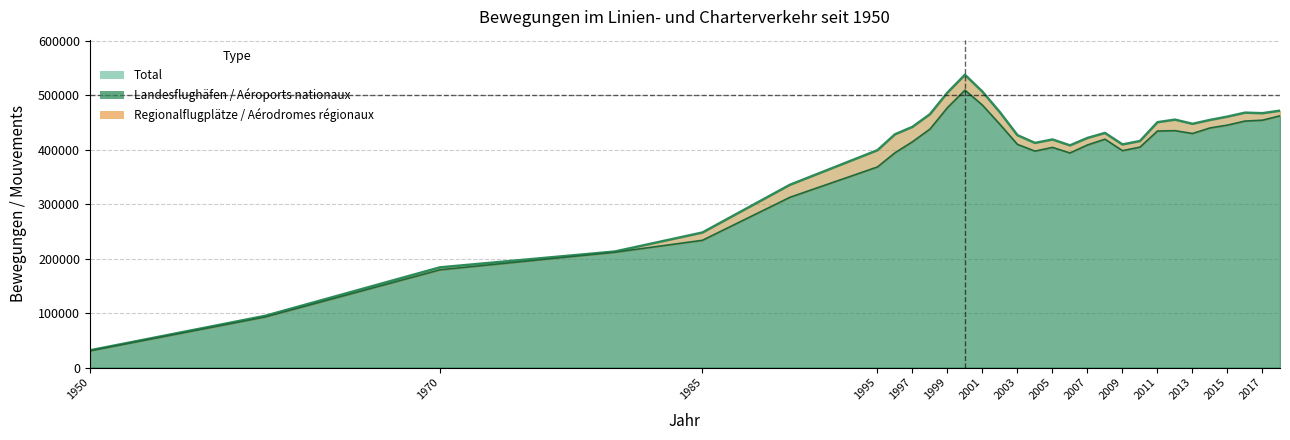

True or false: Landesflughäfen and Total intersect in this chart.

False